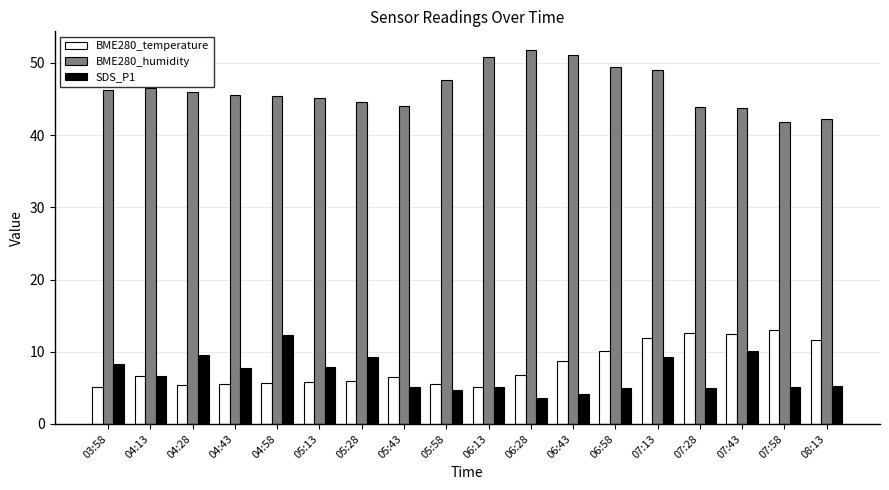

Is it true that BME280_humidity equals 59.5 at 07:43?

False